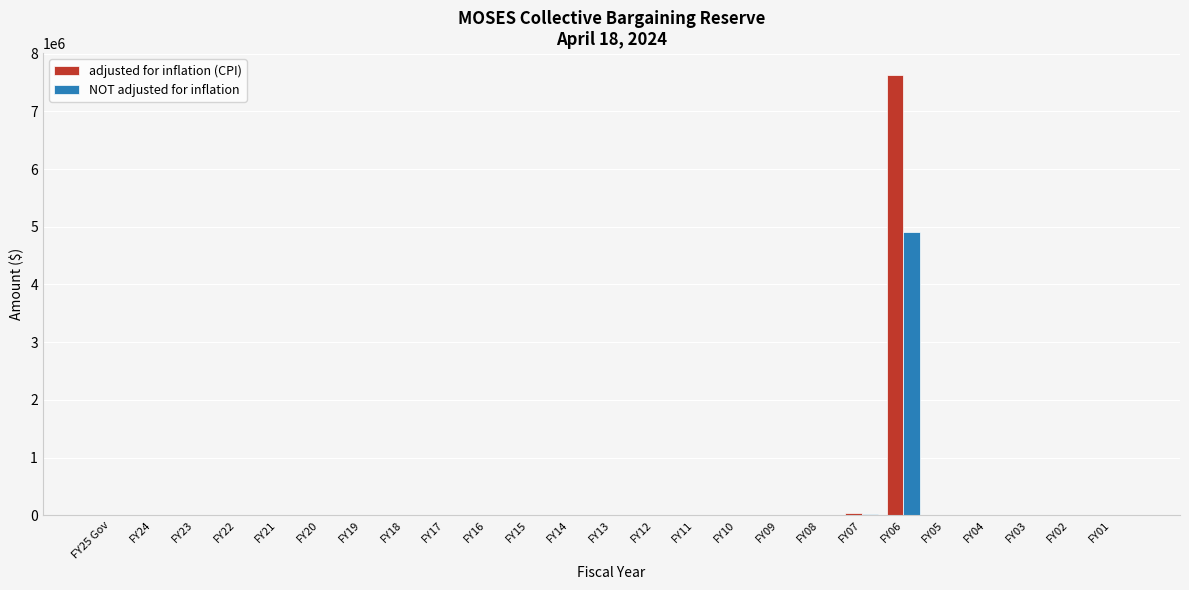

At which category is the sum across all series the highest?

FY06